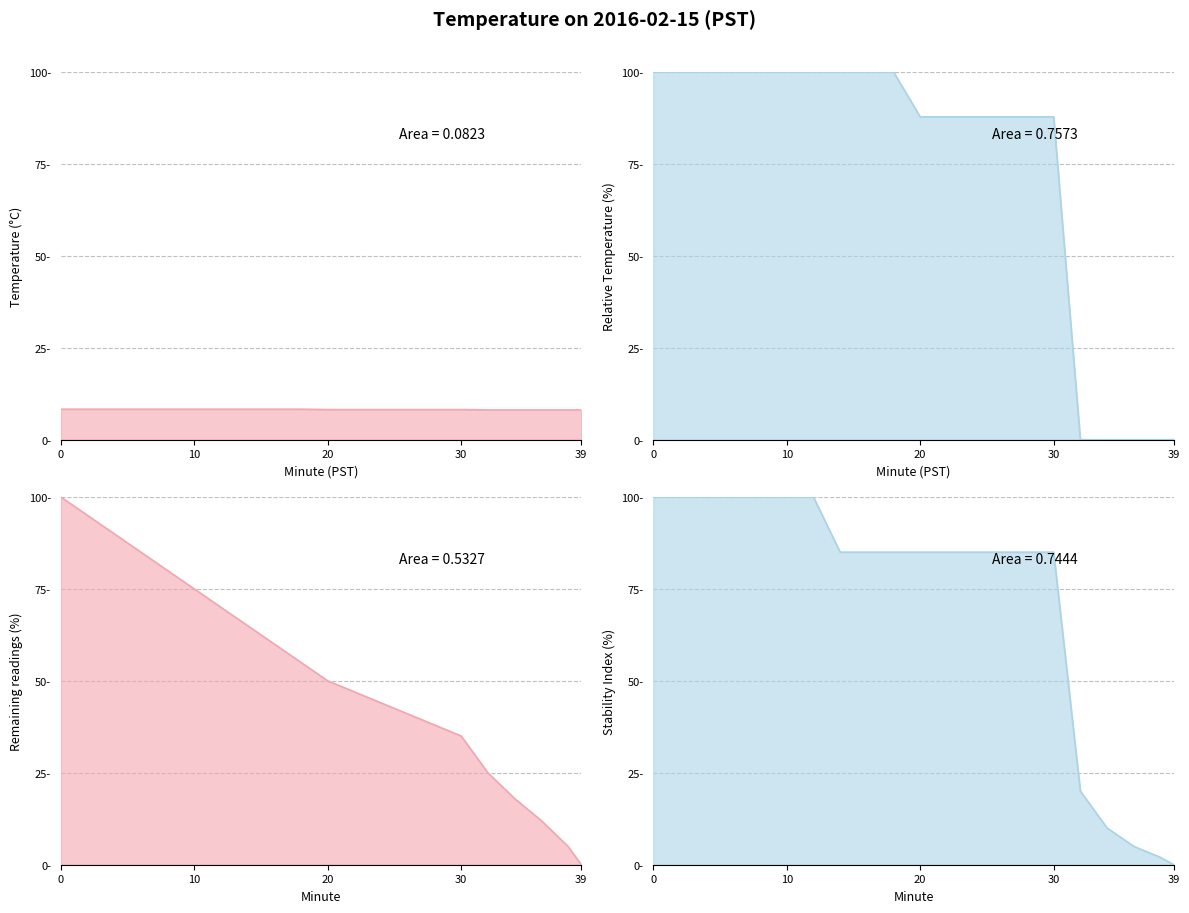

List the labels in order of value, smallest first.

39, 38, 36, 34, 32, 30, 28, 26, 24, 22, 20, 18, 16, 14, 12, 10, 8, 6, 4, 2, 0